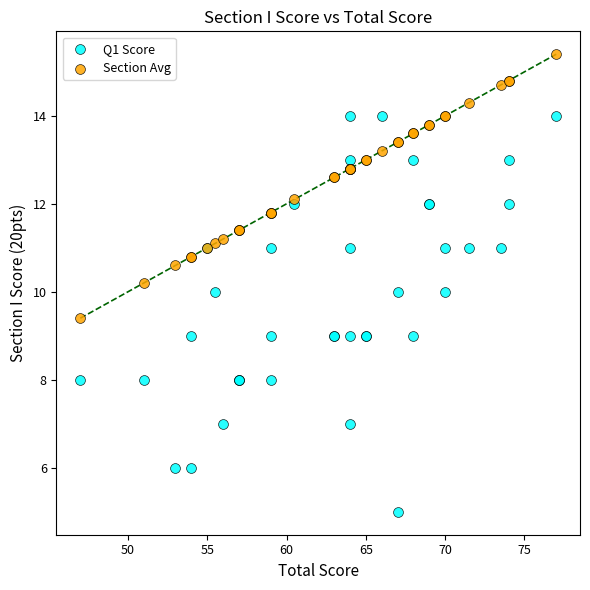

Which series reaches the maximum Y coordinate?

Section Avg